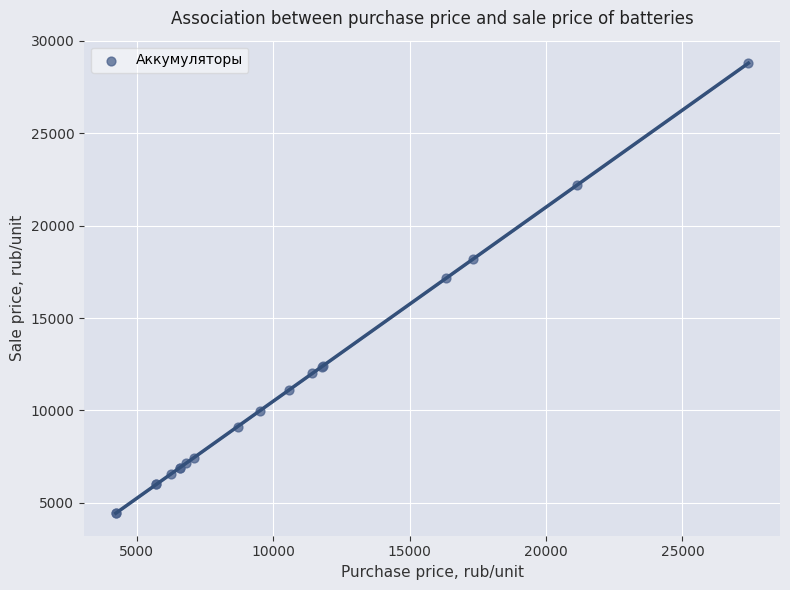

What Y value in the scatter plot is closest to 16612?

17148.3